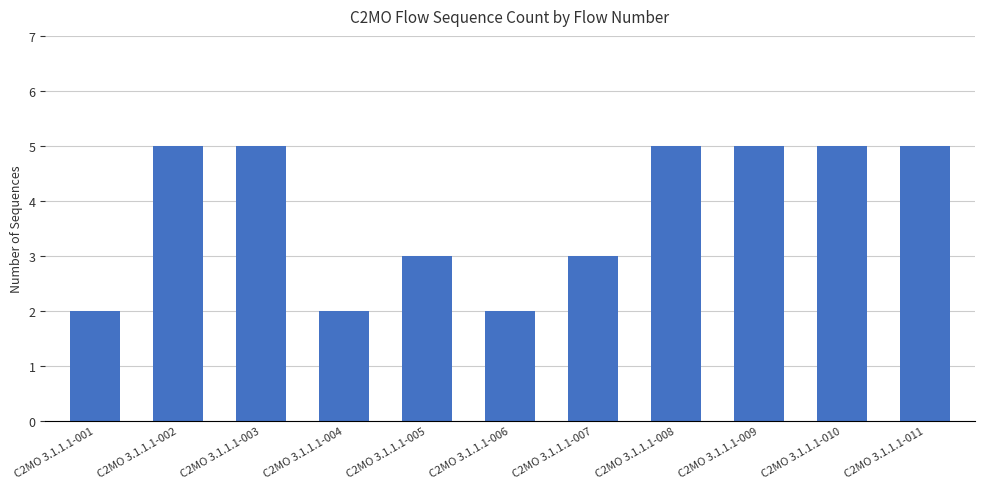

What is the approximate value at C2MO 3.1.1.1-007?

3